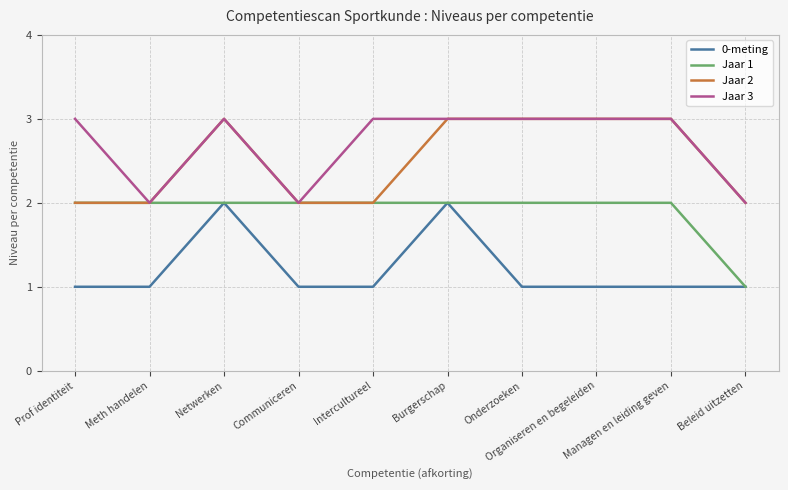

Which series has the largest total across all categories?

Jaar 3